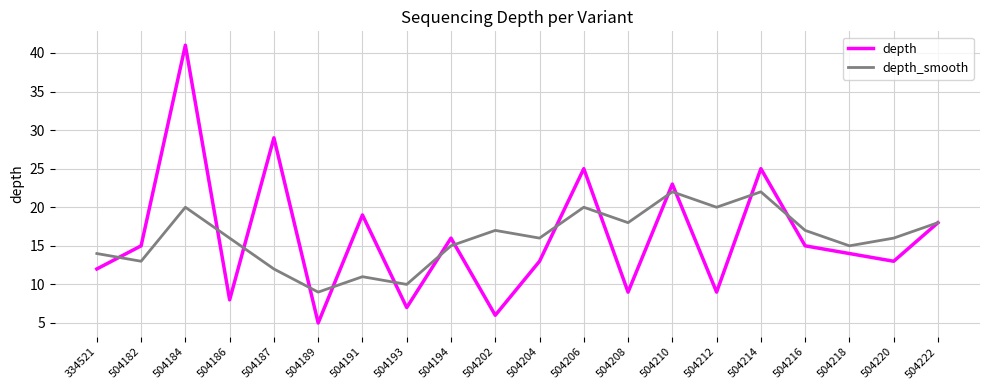

The depth_smooth series shows 17 at 504216. True or false?

True